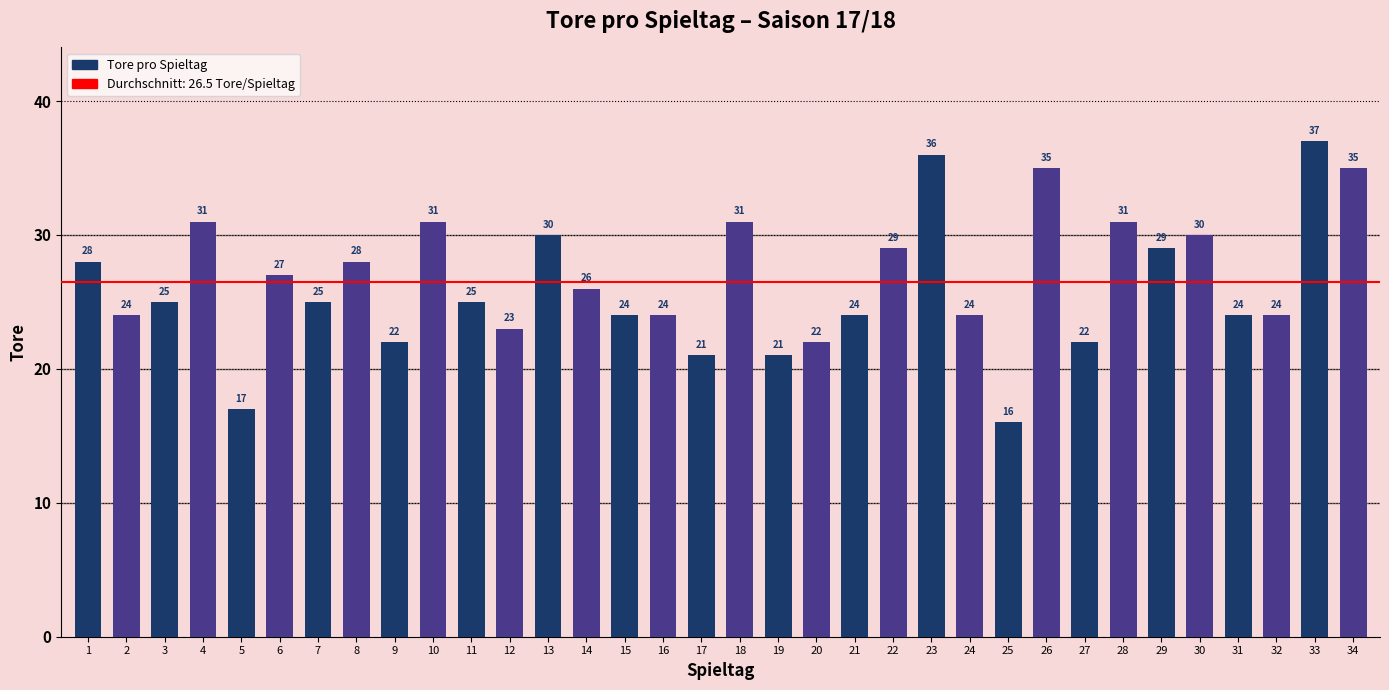

At which label is the value closest to 26?

14